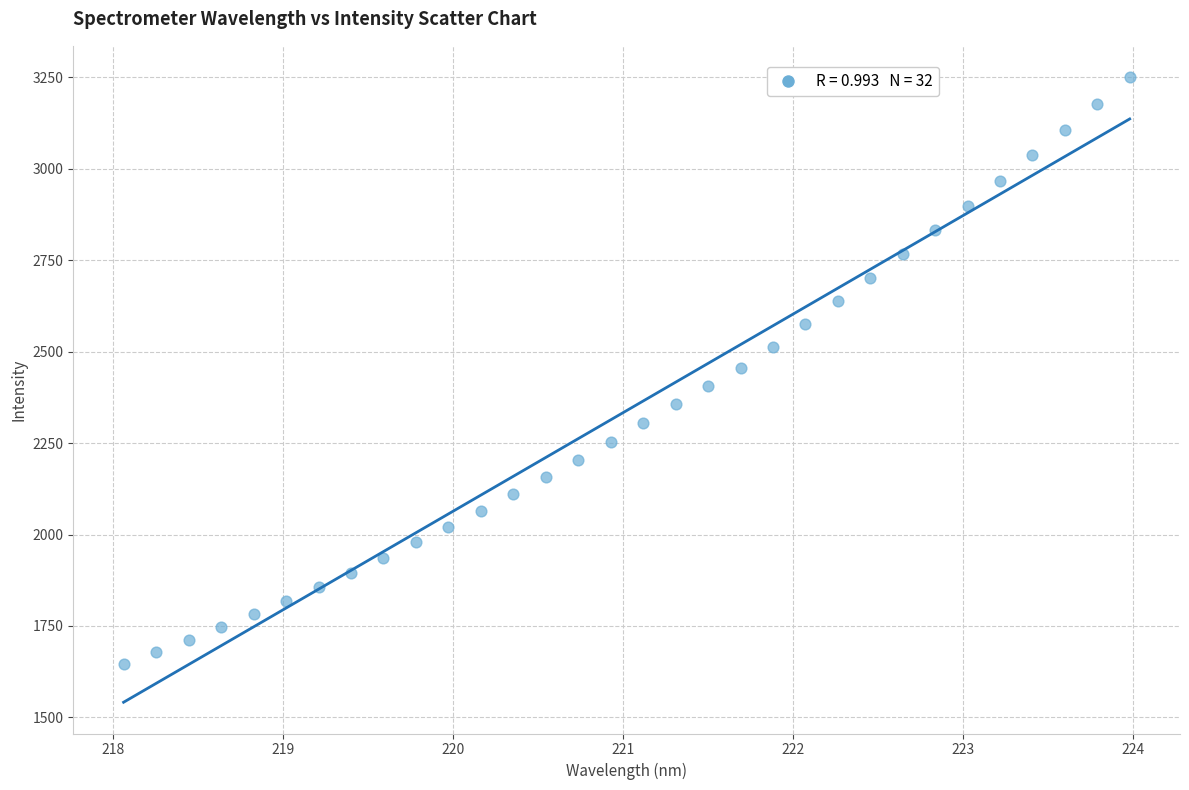

What is the range of X values (max minus min)?

5.9